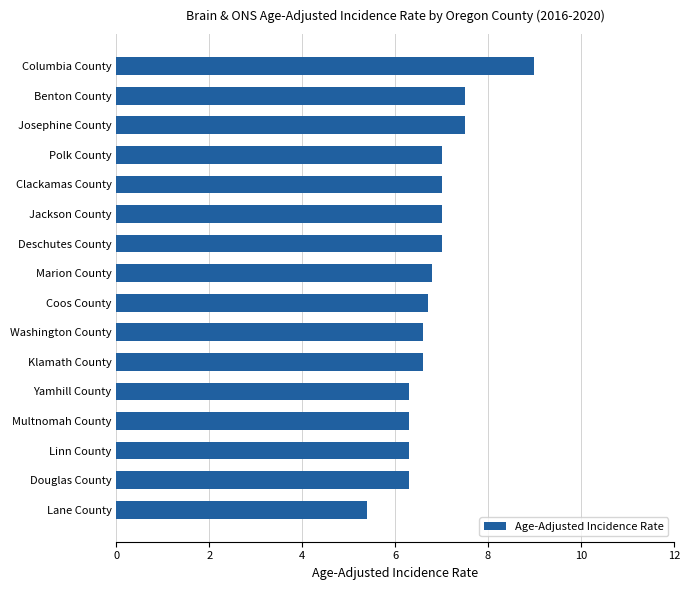

What is the smallest value displayed?

5.4